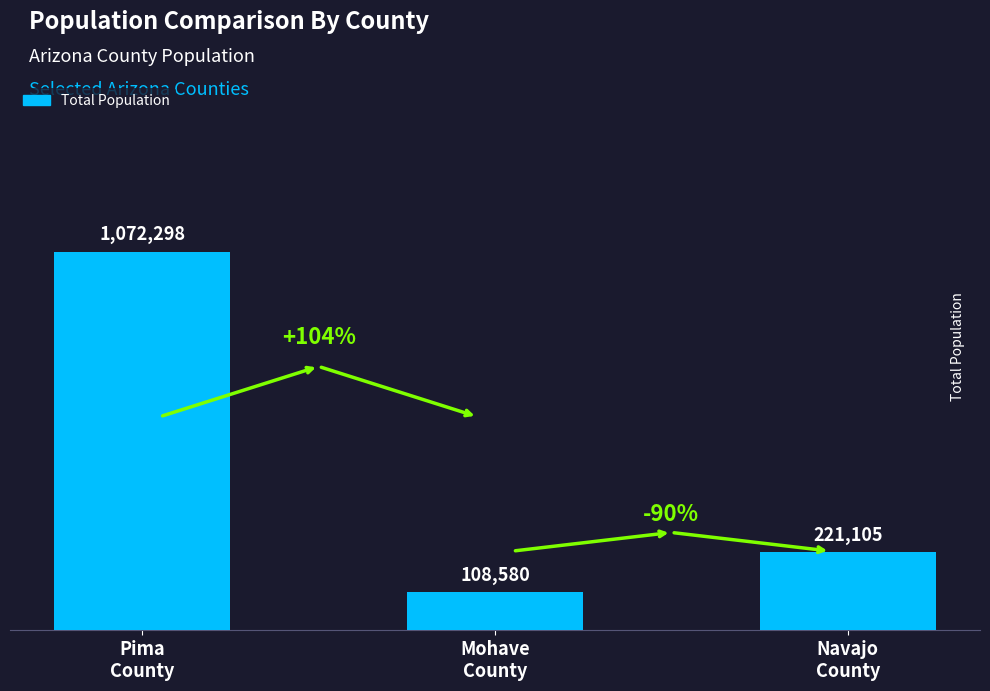

How many values are between 108580 and 1072298?

3